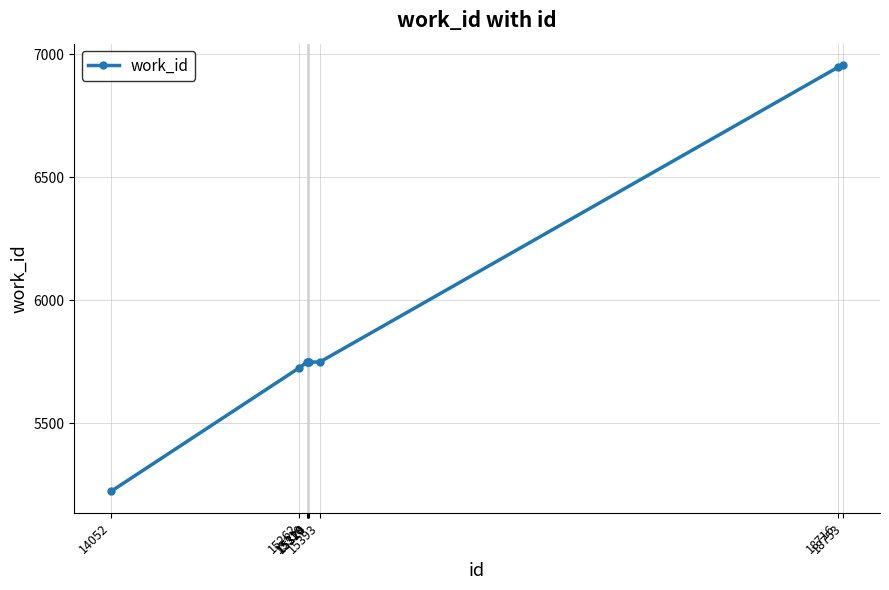

Does the chart have visible grid lines?

Yes